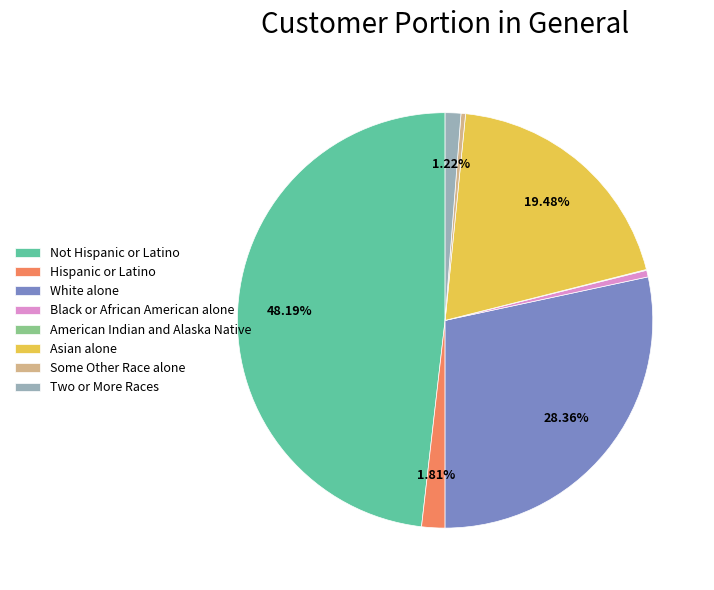

What percentage is NOT represented by White alone?

71.6%